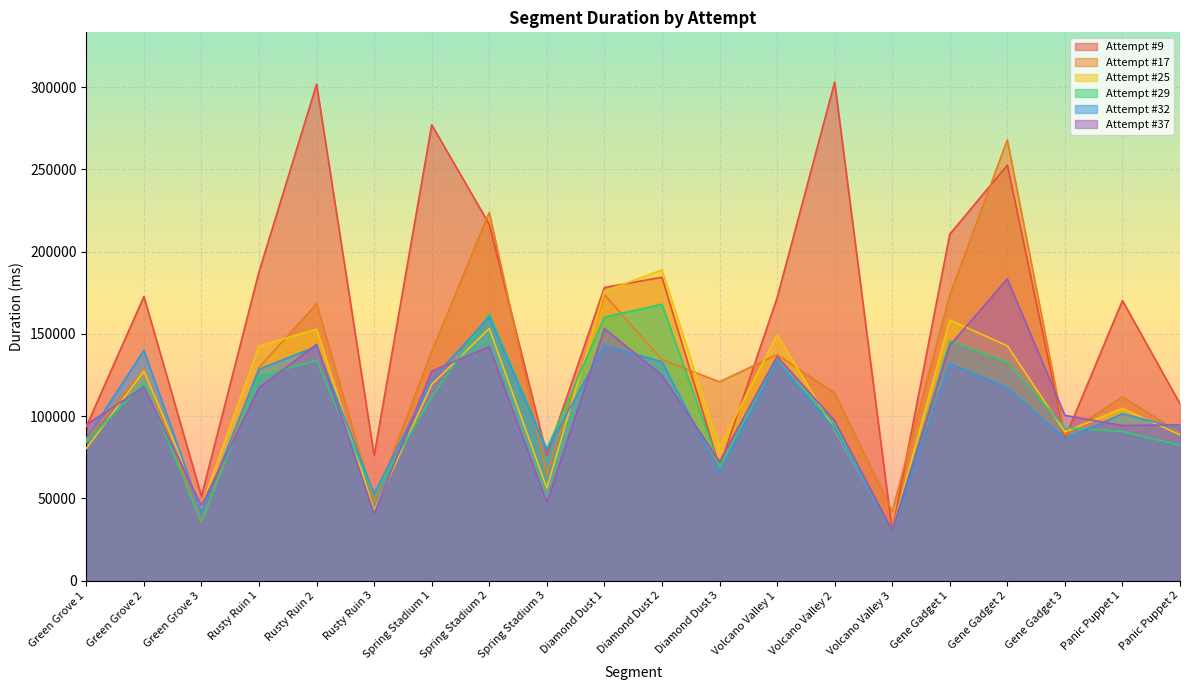

Is the value of Attempt #17 at Green Grove 1 greater than the value of Attempt #32 at Rusty Ruin 2?

No